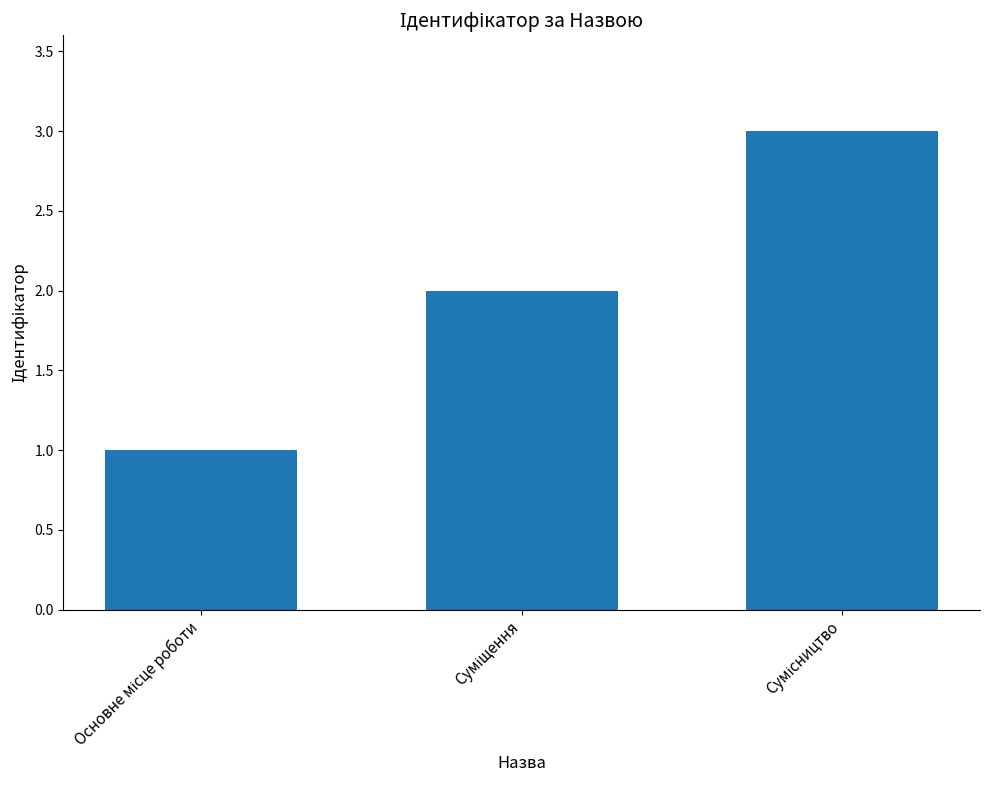

What is the greatest value displayed?

3